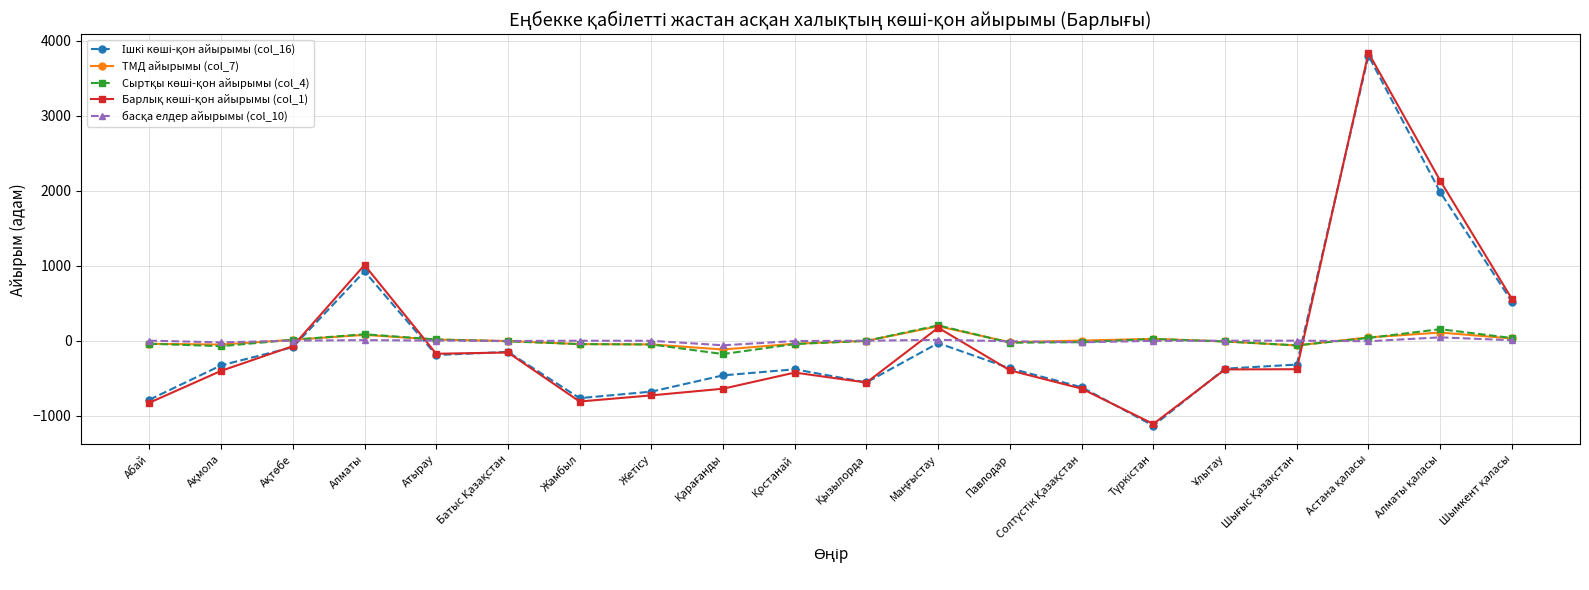

What is the maximum value shown in the chart?

3839